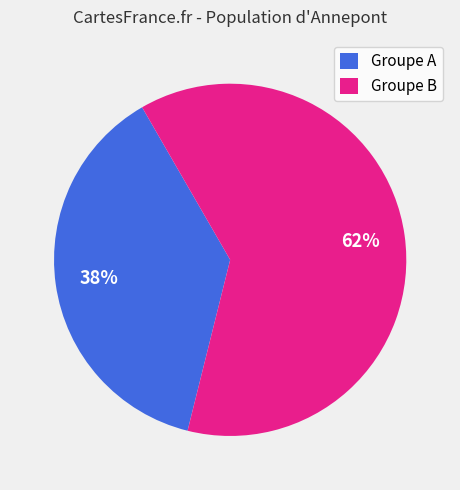

True or false: Groupe B accounts for 62% of the total.

True